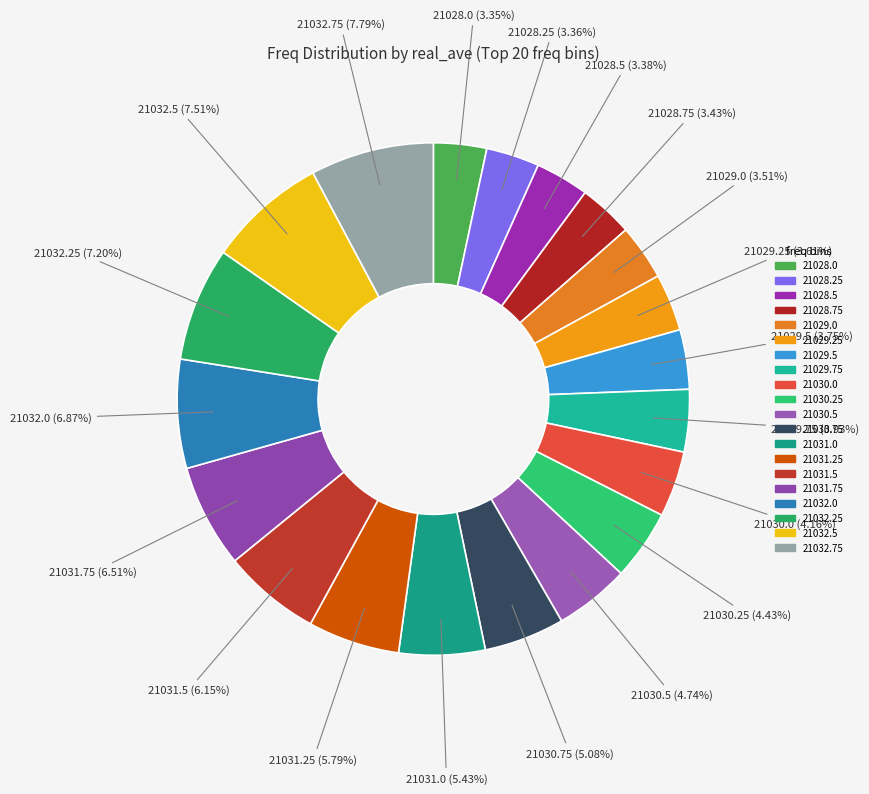

How many segments does this pie chart have?

20